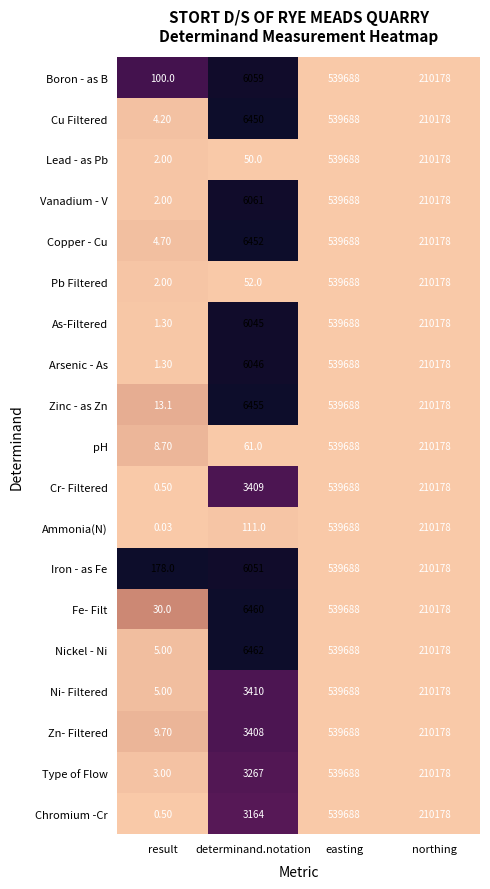

How many data points does each series have?

4